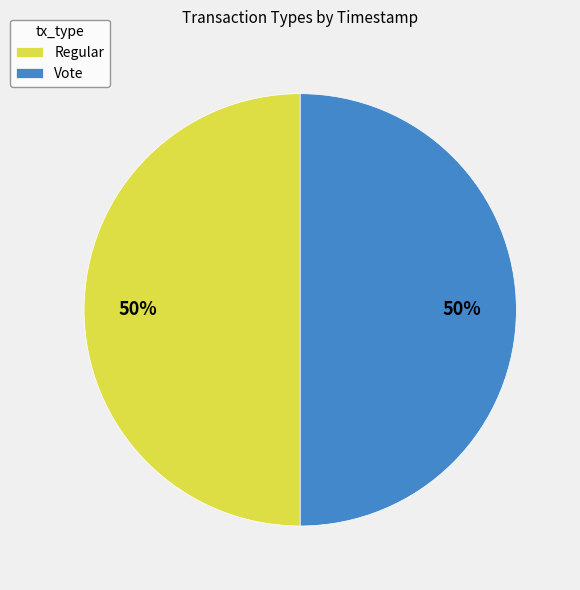

Do Regular and Vote together represent more than half of the pie?

Yes